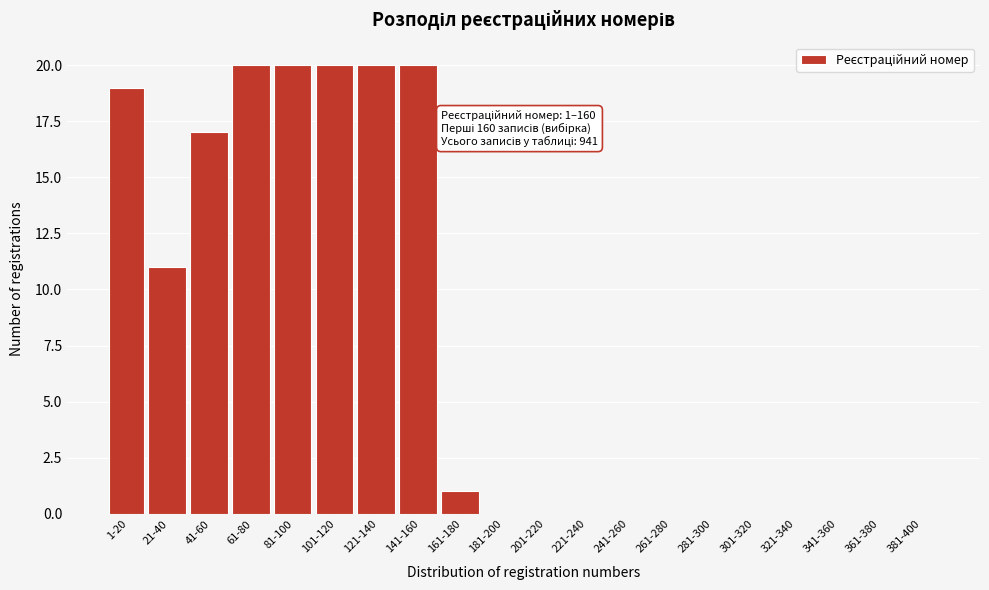

Reading left to right, what are all the values shown in this chart?

1-20=19	21-40=11	41-60=17	61-80=20	81-100=20	101-120=20	121-140=20	141-160=20	161-180=1	181-200=0	201-220=0	221-240=0	241-260=0	261-280=0	281-300=0	301-320=0	321-340=0	341-360=0	361-380=0	381-400=0